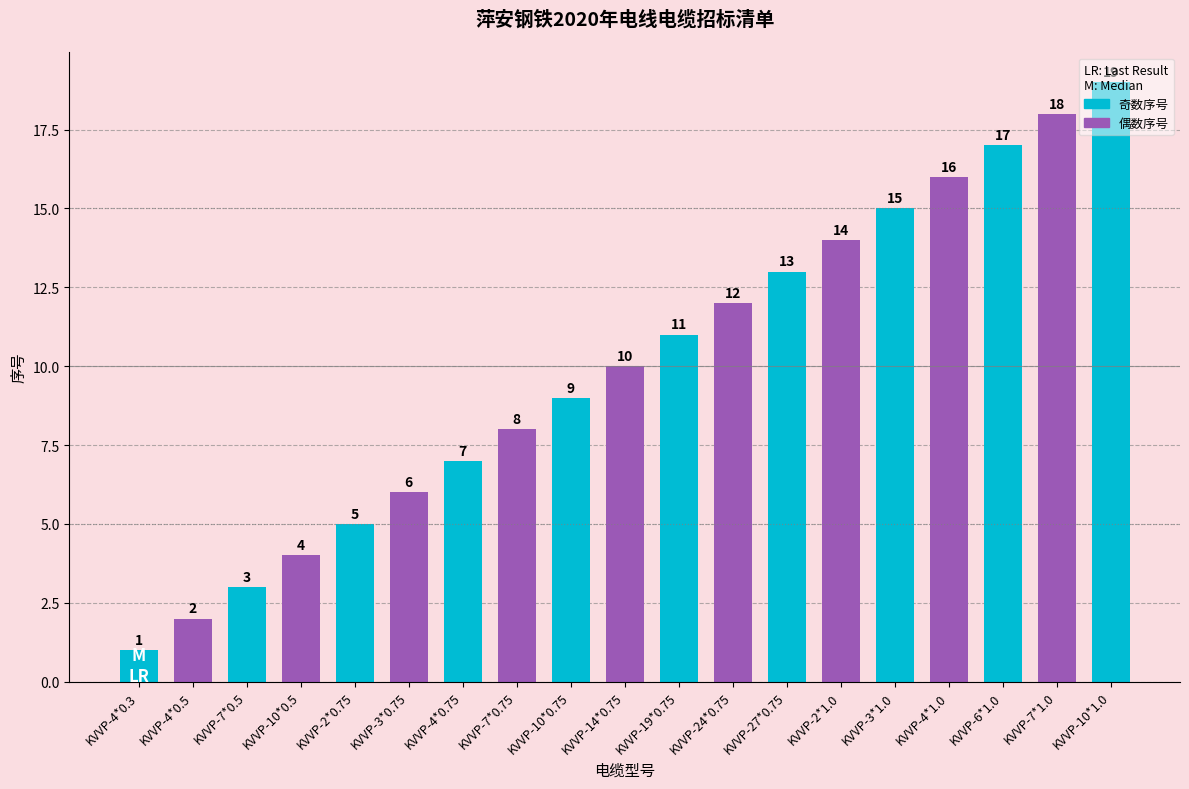

Rank the categories by value from lowest to highest.

KVVP-4*0.3, KVVP-4*0.5, KVVP-7*0.5, KVVP-10*0.5, KVVP-2*0.75, KVVP-3*0.75, KVVP-4*0.75, KVVP-7*0.75, KVVP-10*0.75, KVVP-14*0.75, KVVP-19*0.75, KVVP-24*0.75, KVVP-27*0.75, KVVP-2*1.0, KVVP-3*1.0, KVVP-4*1.0, KVVP-6*1.0, KVVP-7*1.0, KVVP-10*1.0